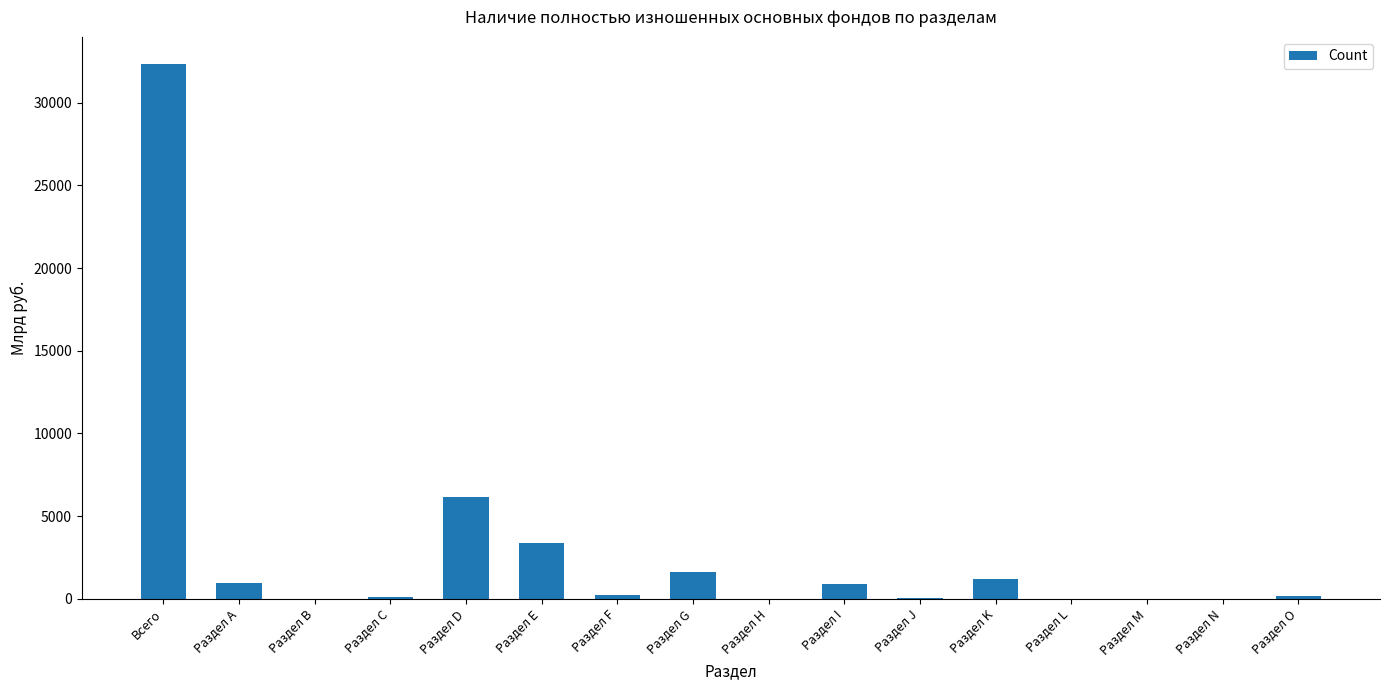

Which has a higher value, Раздел Е or Раздел L?

Раздел Е